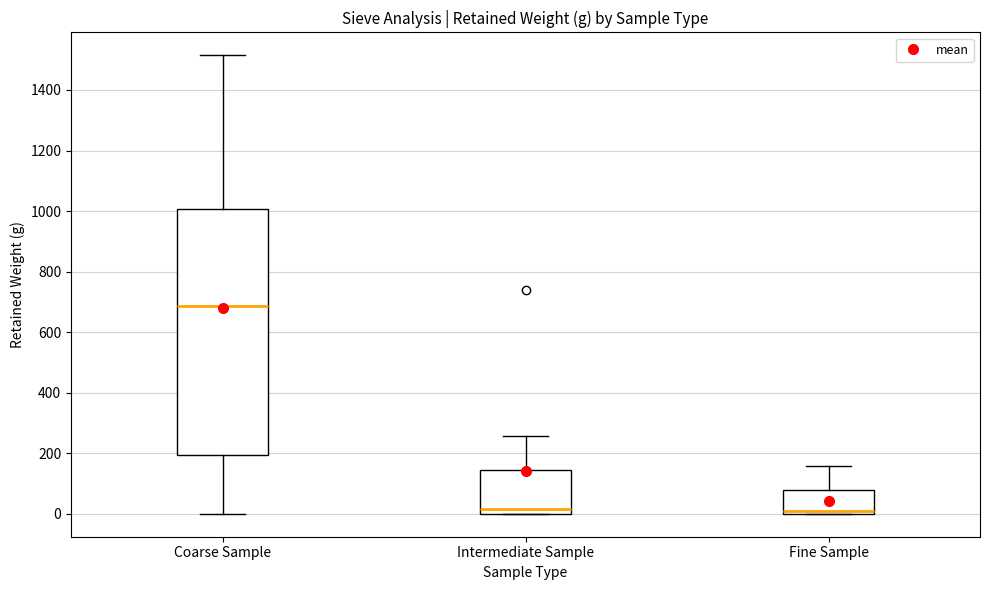

Comparing the boxes themselves (not the whiskers), which one is the tallest?

Coarse Sample